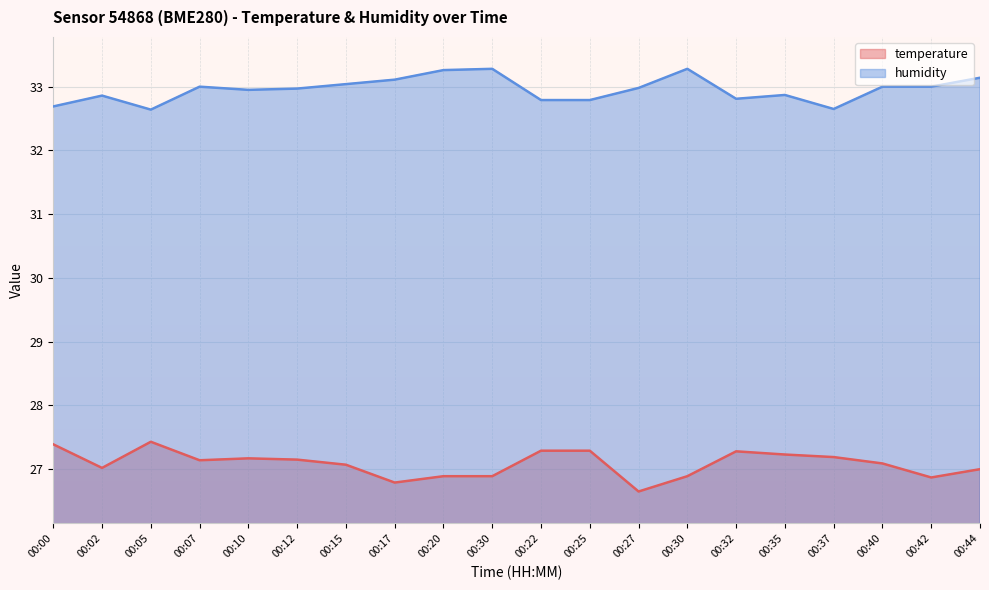

At which category does the chart reach its peak across all series?

00:30